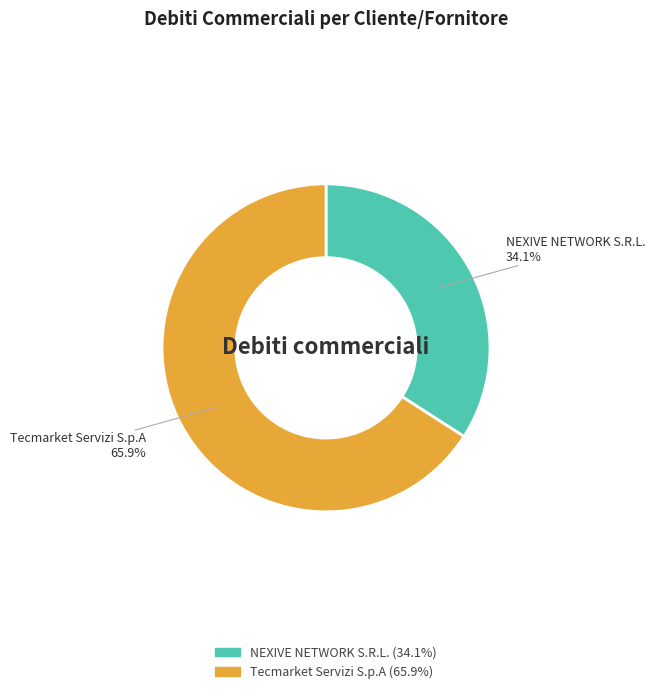

Does any single category account for the majority?

Yes